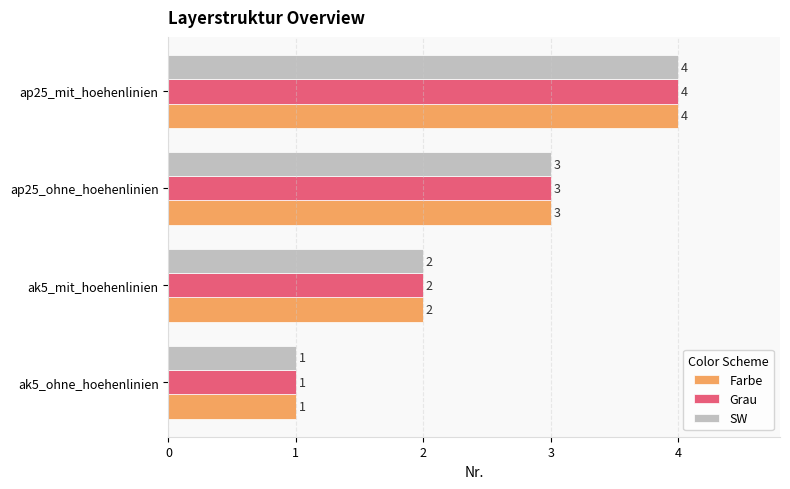

What is the total value across all series at ap25_ohne_hoehenlinien?

9